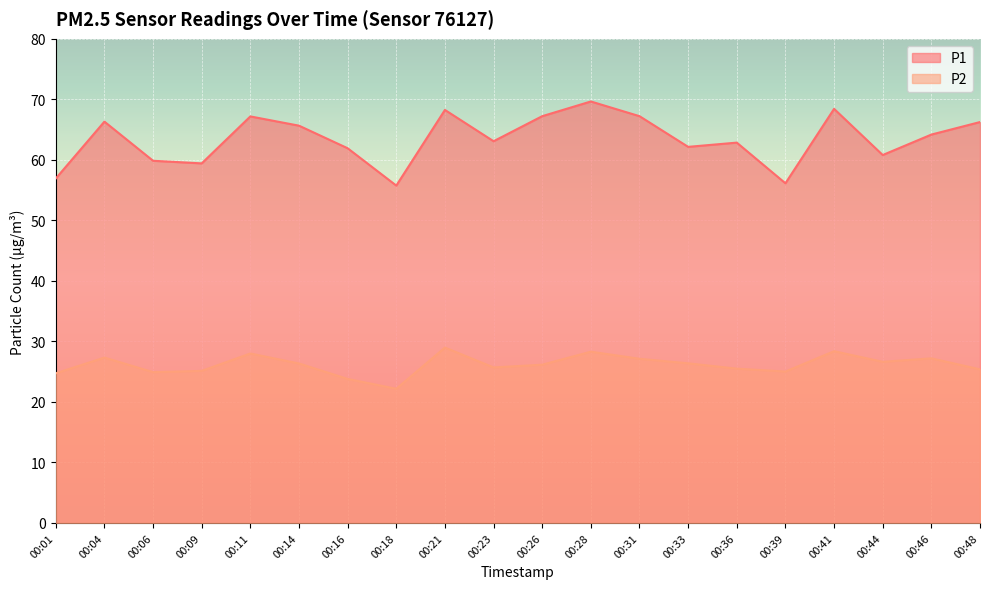

Which series changed the most between 00:41 and 00:48?

P2